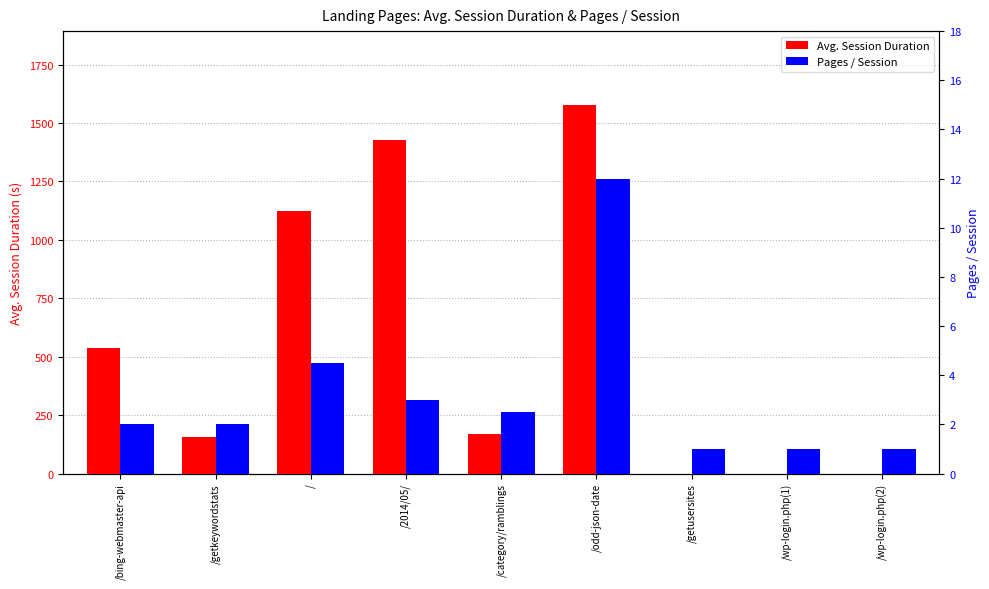

Does the chart contain any negative values?

No